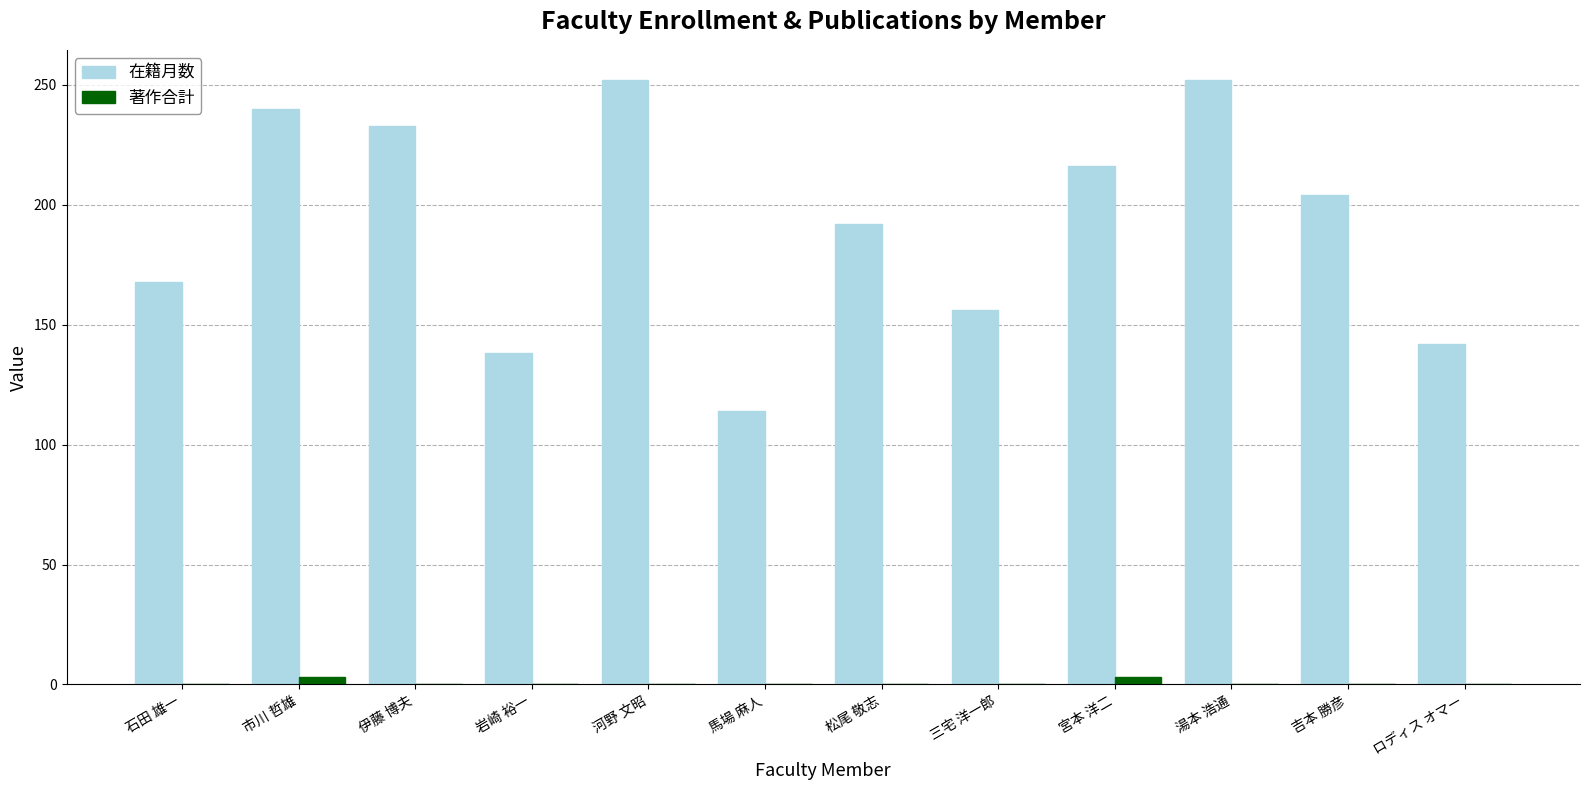

True or false: 在籍月数 has a value of 252 at 河野 文昭.

True